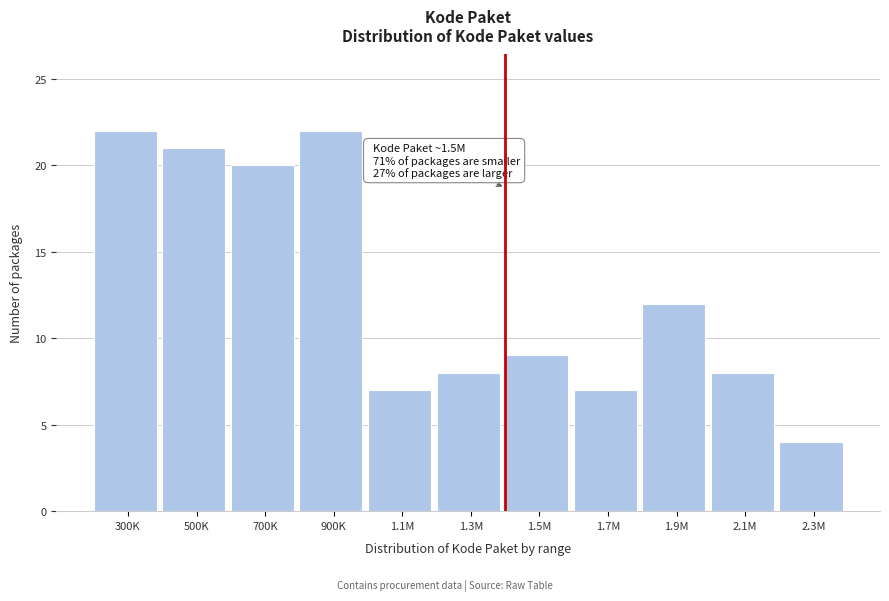

Reading left to right, list all the values displayed in this chart.

22	21	20	22	7	8	9	7	12	8	4